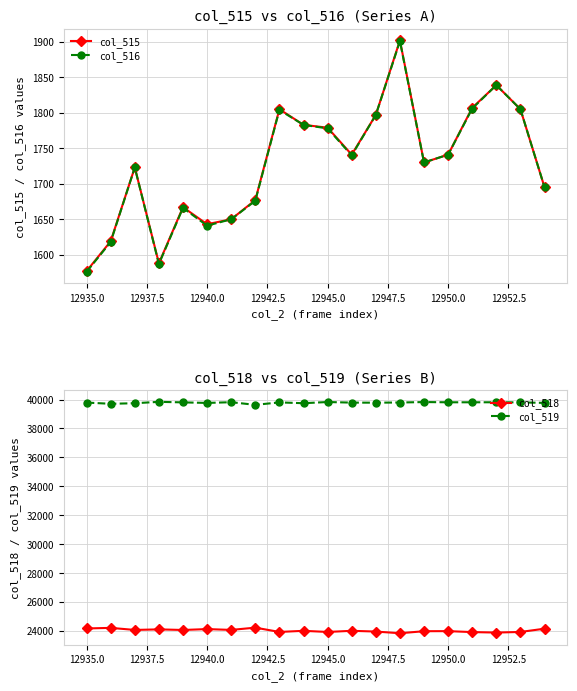

Is it true that col_518 equals 24165 at 12935.0?

True